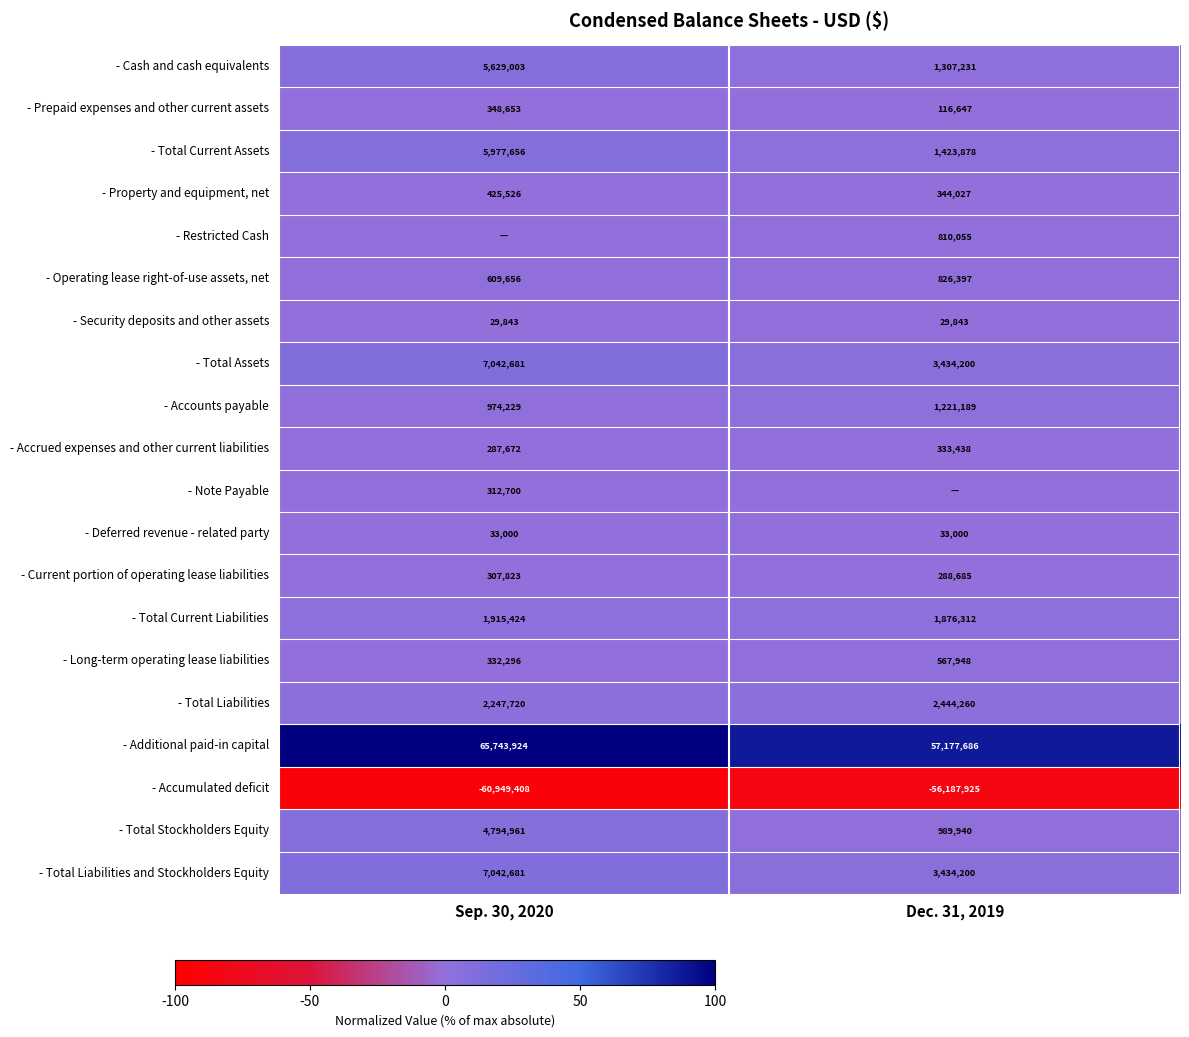

What is the minimum value shown in the chart?

-92.7